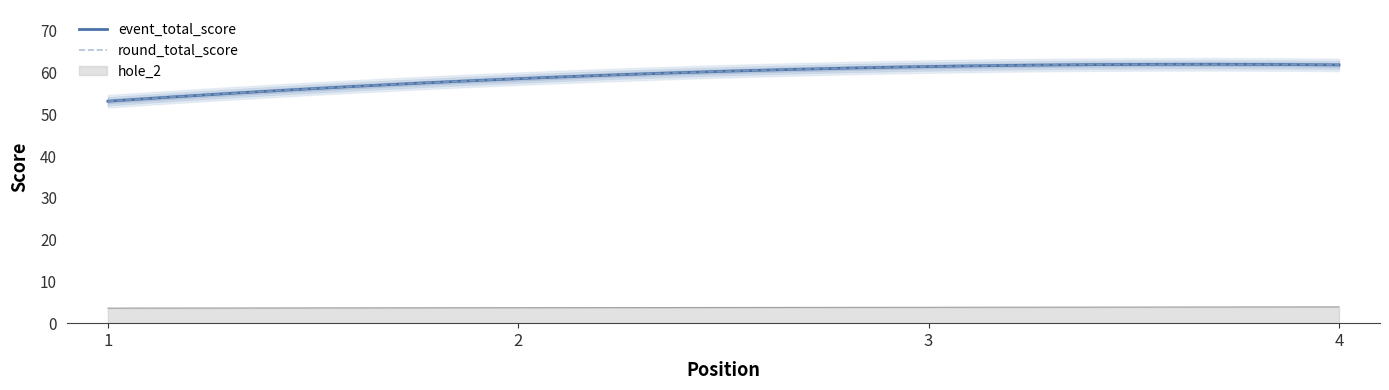

How many data points does each series have?

4